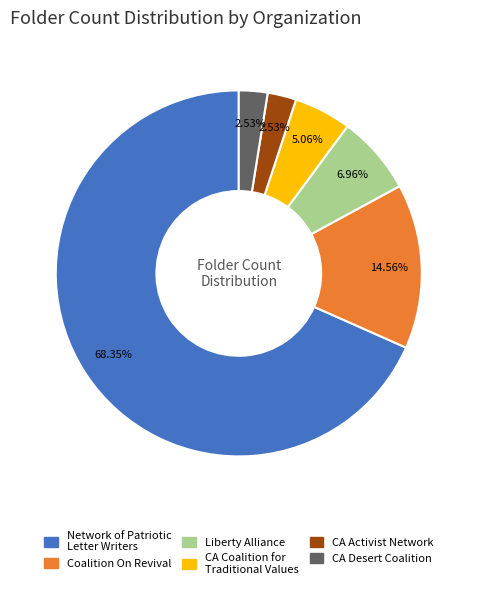

Is there any slice that represents more than half of the pie?

Yes